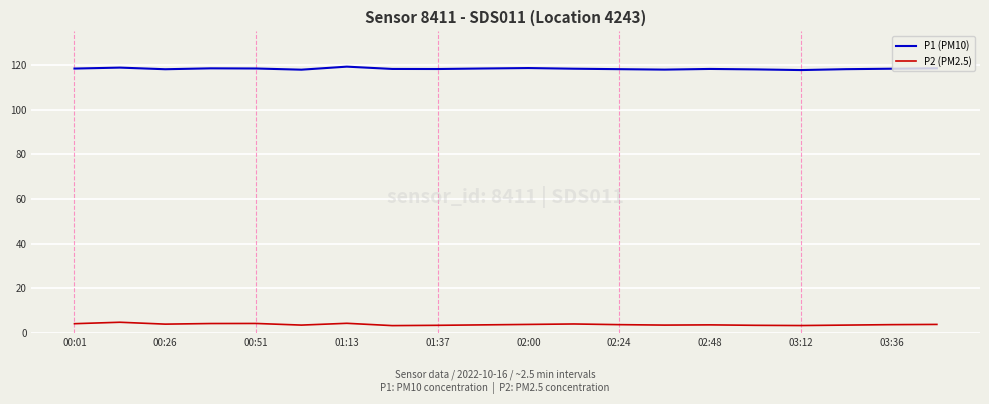

What is the greatest value displayed?

119.2